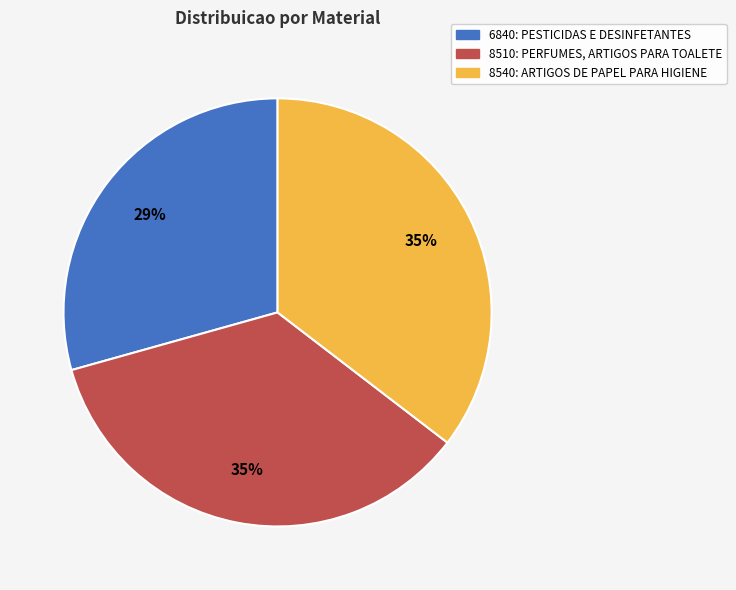

Approximately how many times larger is the value at 6840: PESTICIDAS E DESINFETANTES compared to 8540: ARTIGOS DE PAPEL PARA HIGIENE?

0.8